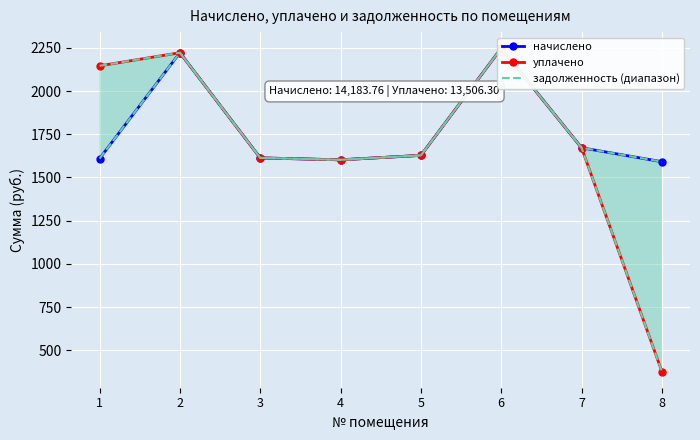

The уплачено series shows 810.7 at 6. True or false?

False